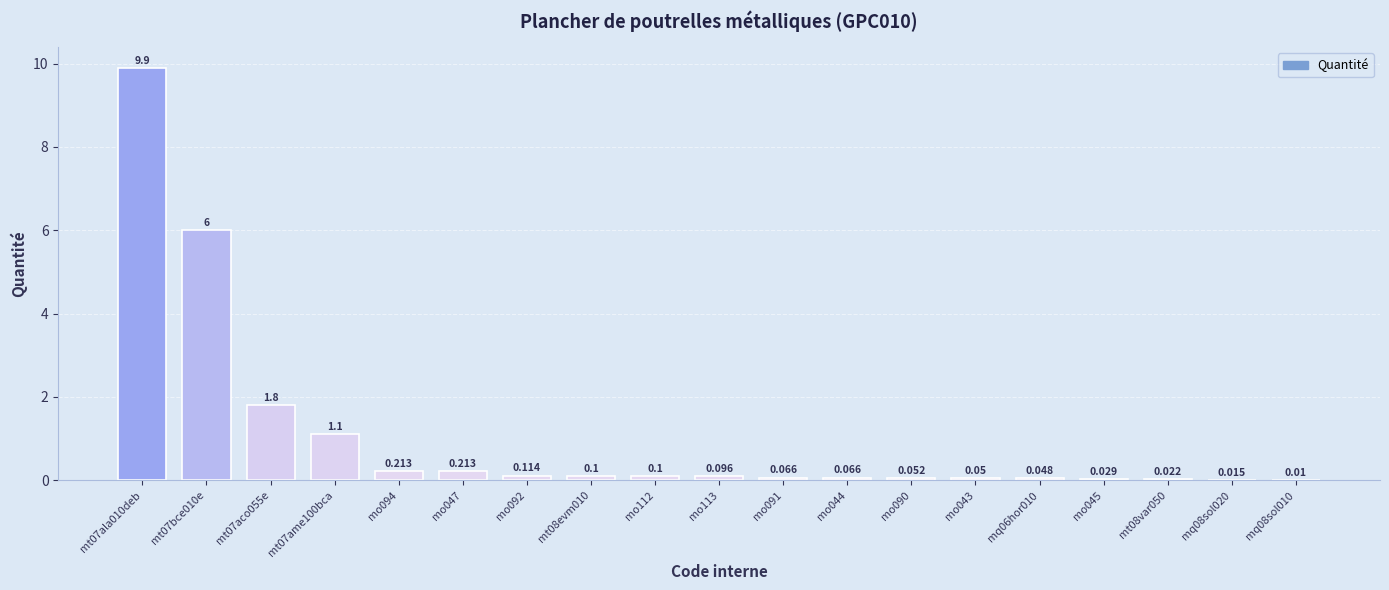

What is the value of the 6th bar from the left?

0.2